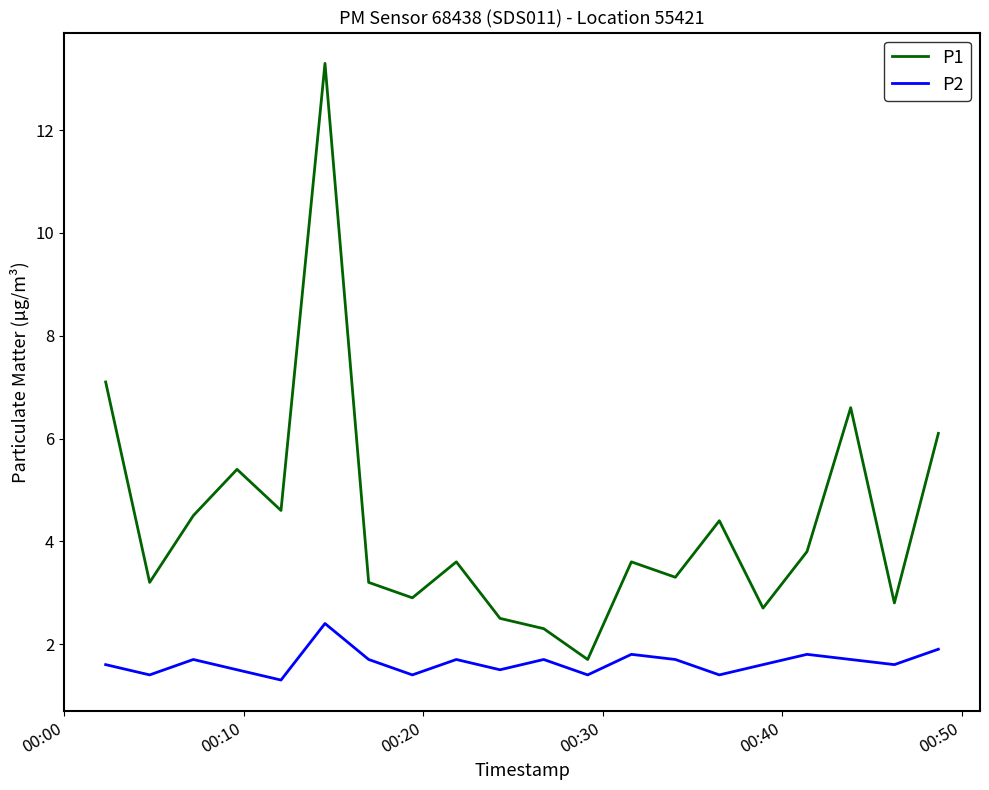

Which series has the largest range (max minus min)?

P1